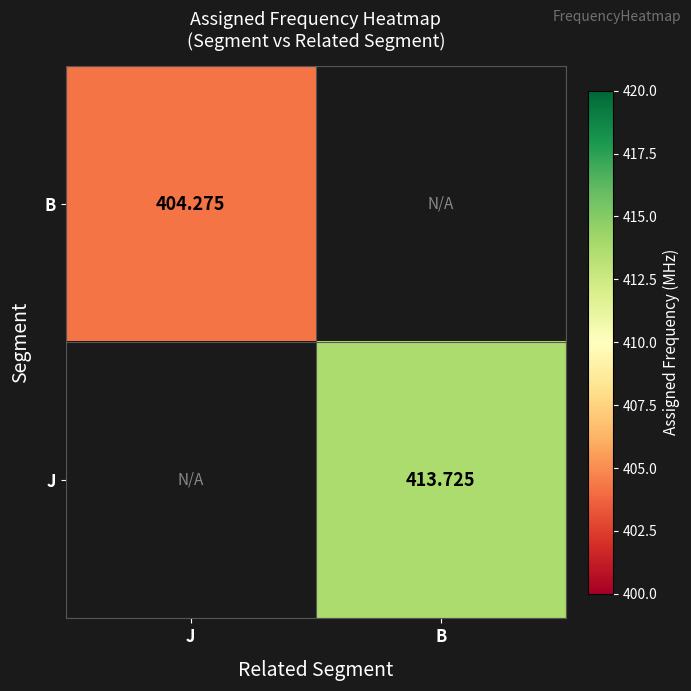

What is the approximate value of J at B?

413.7